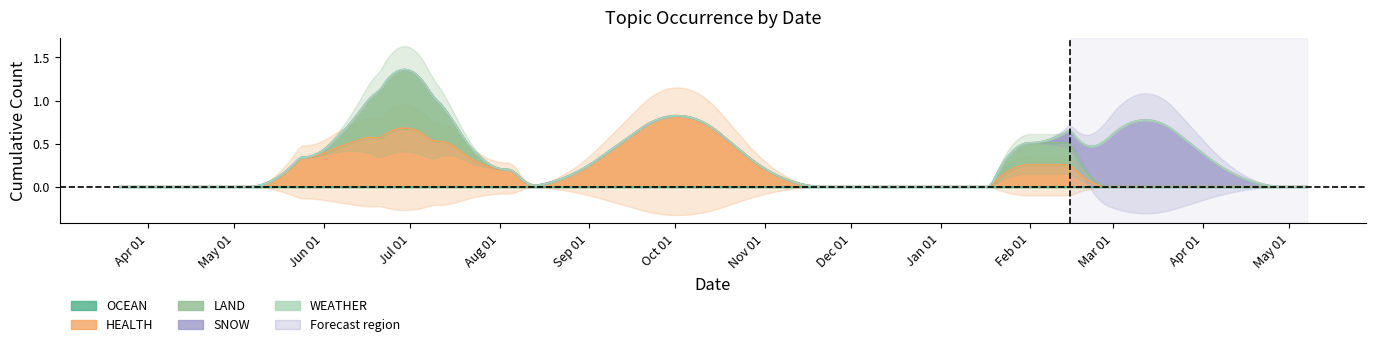

What is the label of the 5th point from the left?

2023-06-07